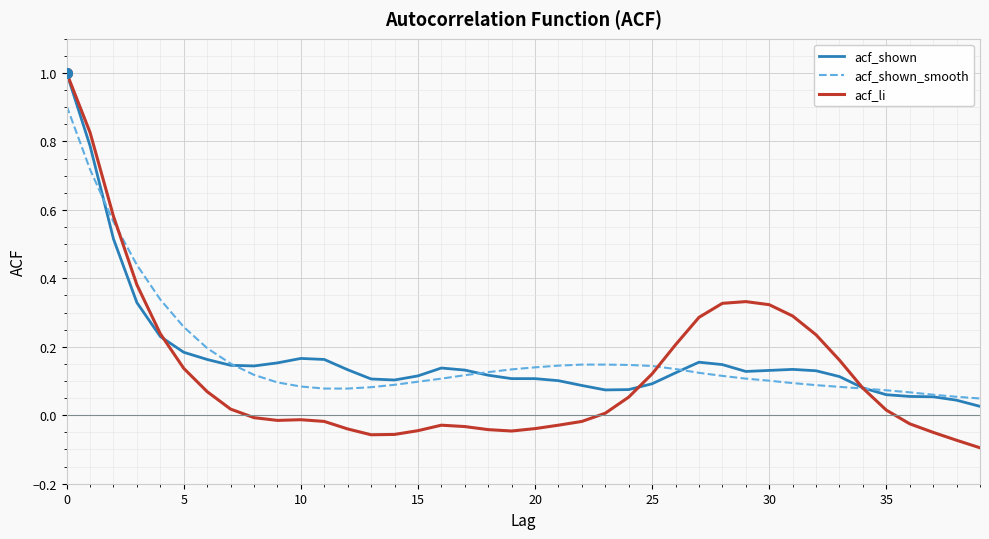

How many positive values does the acf_li series have?

21